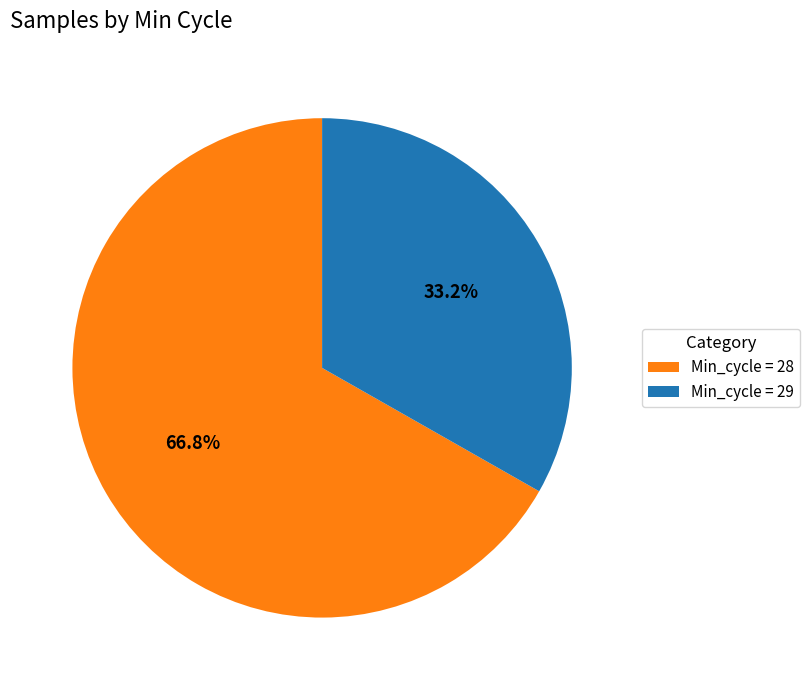

How many segments does this pie chart have?

2